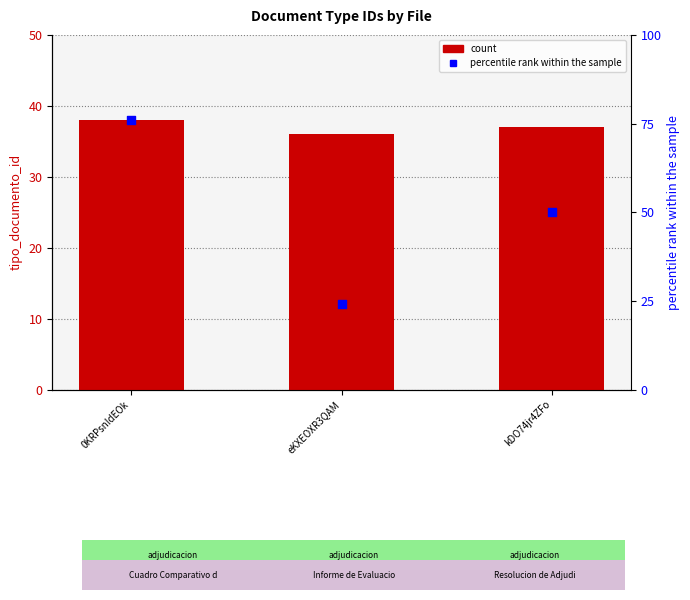

Is the value of percentile rank at kDO74jr4ZFo greater than the value of tipo_documento_id at 0KRPsnIdEOk?

Yes